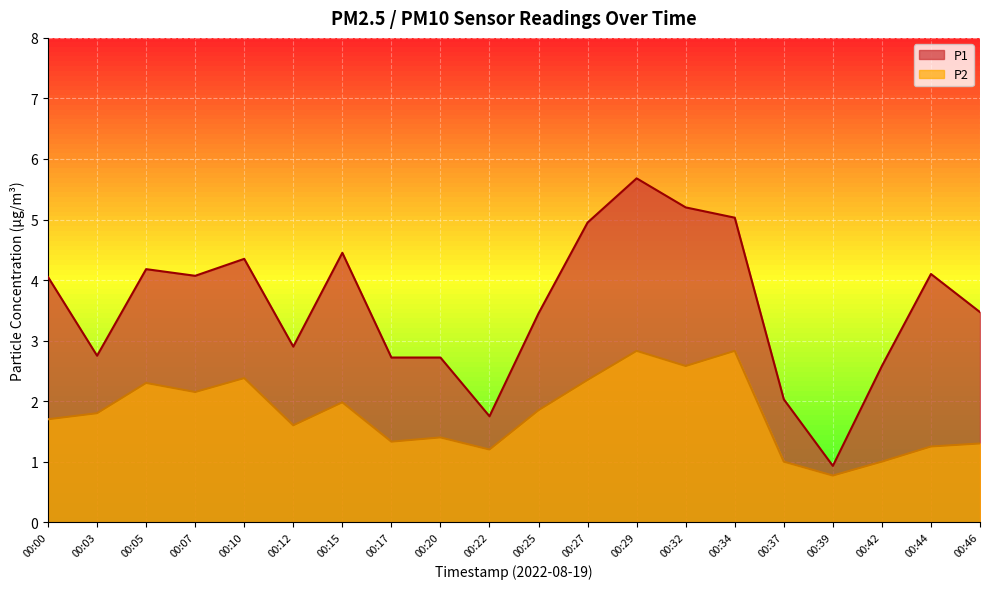

Is the value of P1 at 00:39 greater than the value of P2 at 00:15?

No